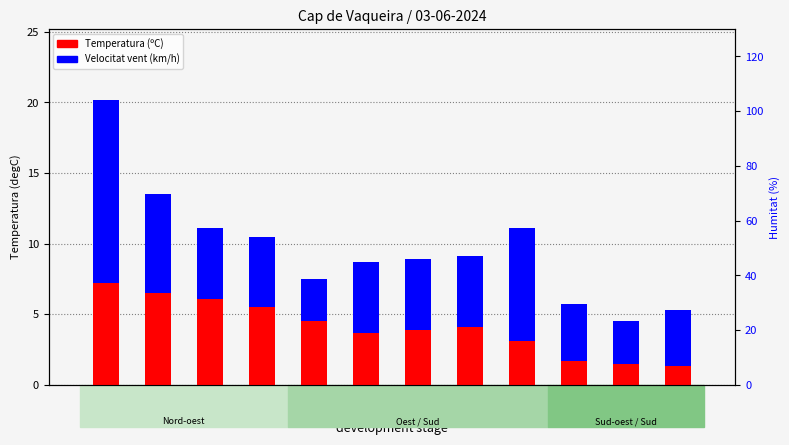

How many values in the Velocitat vent (km/h) series exceed 4?

8